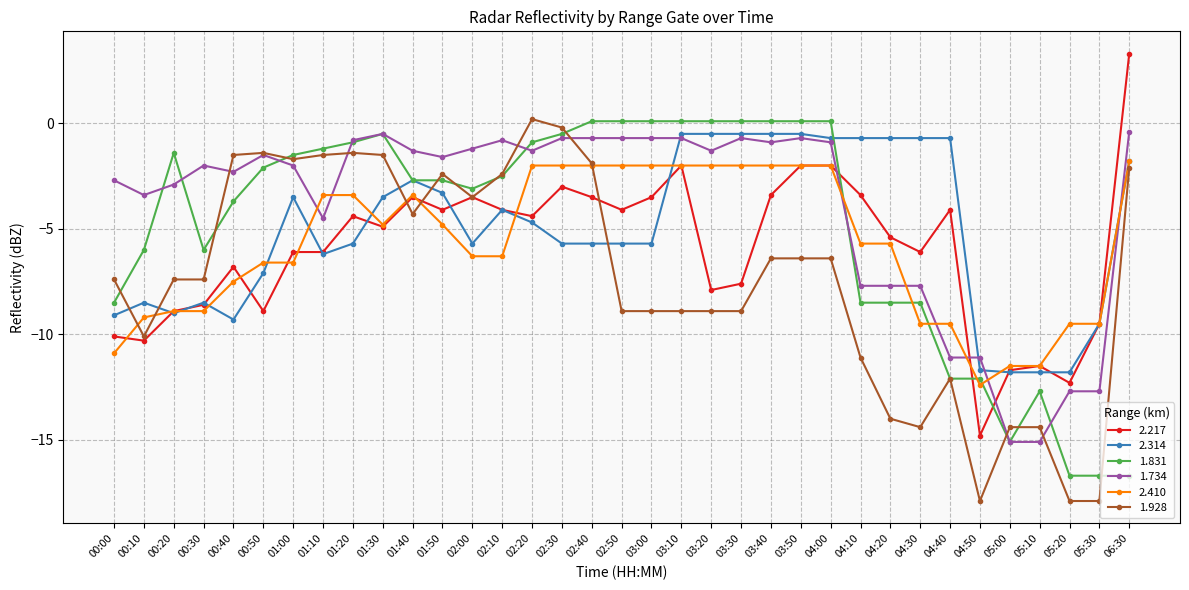

What is the difference between the second highest and second lowest values in the 2.410 series?

9.5